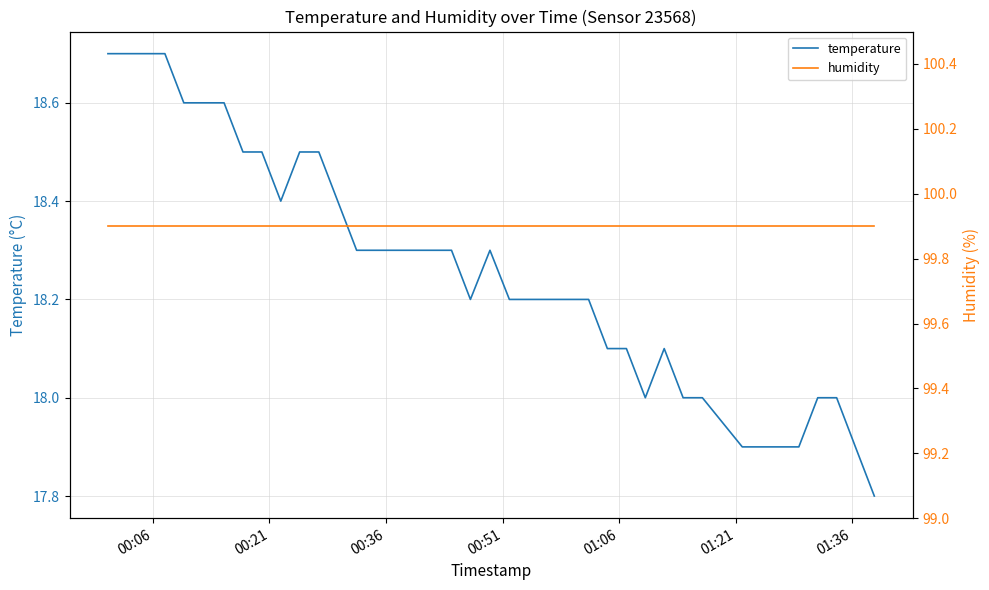

True or false: humidity and temperature cross at least once.

False